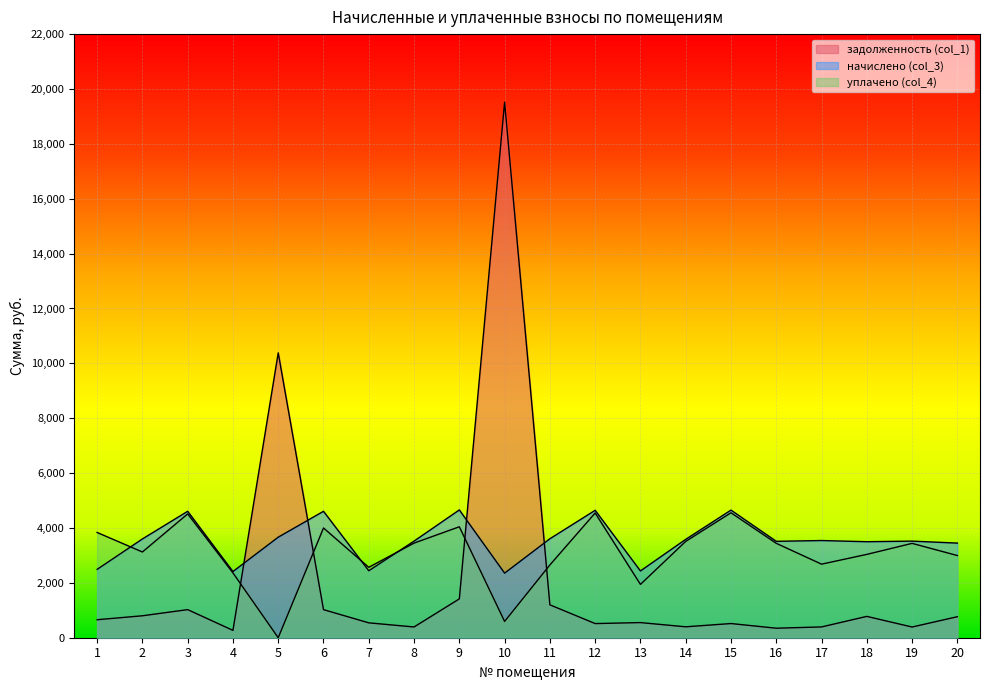

What is the average value of the уплачено (col_4) series?

3064.4